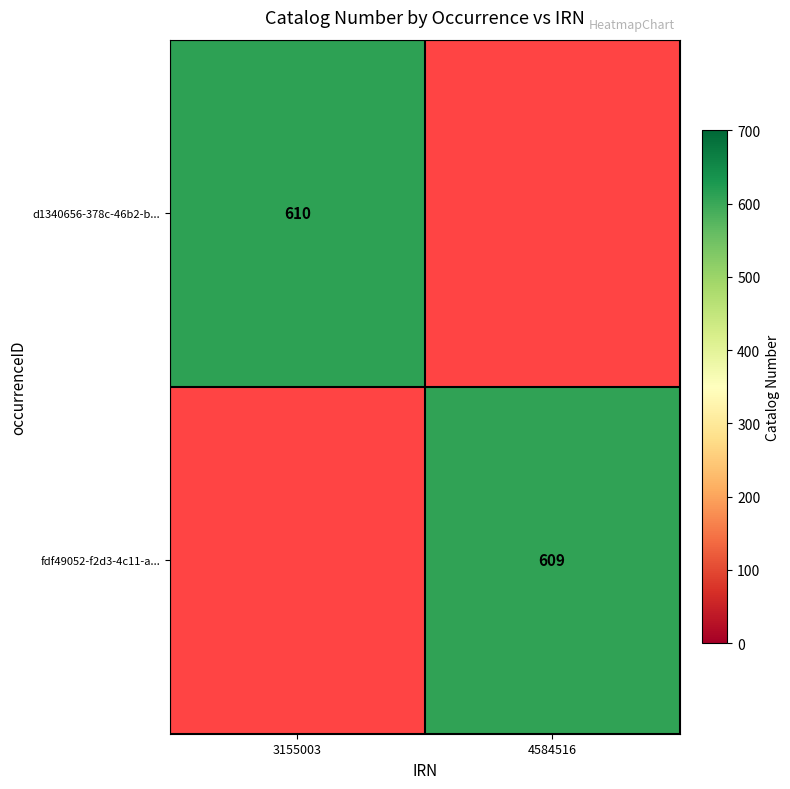

At how many categories does at least one series exceed 432?

2